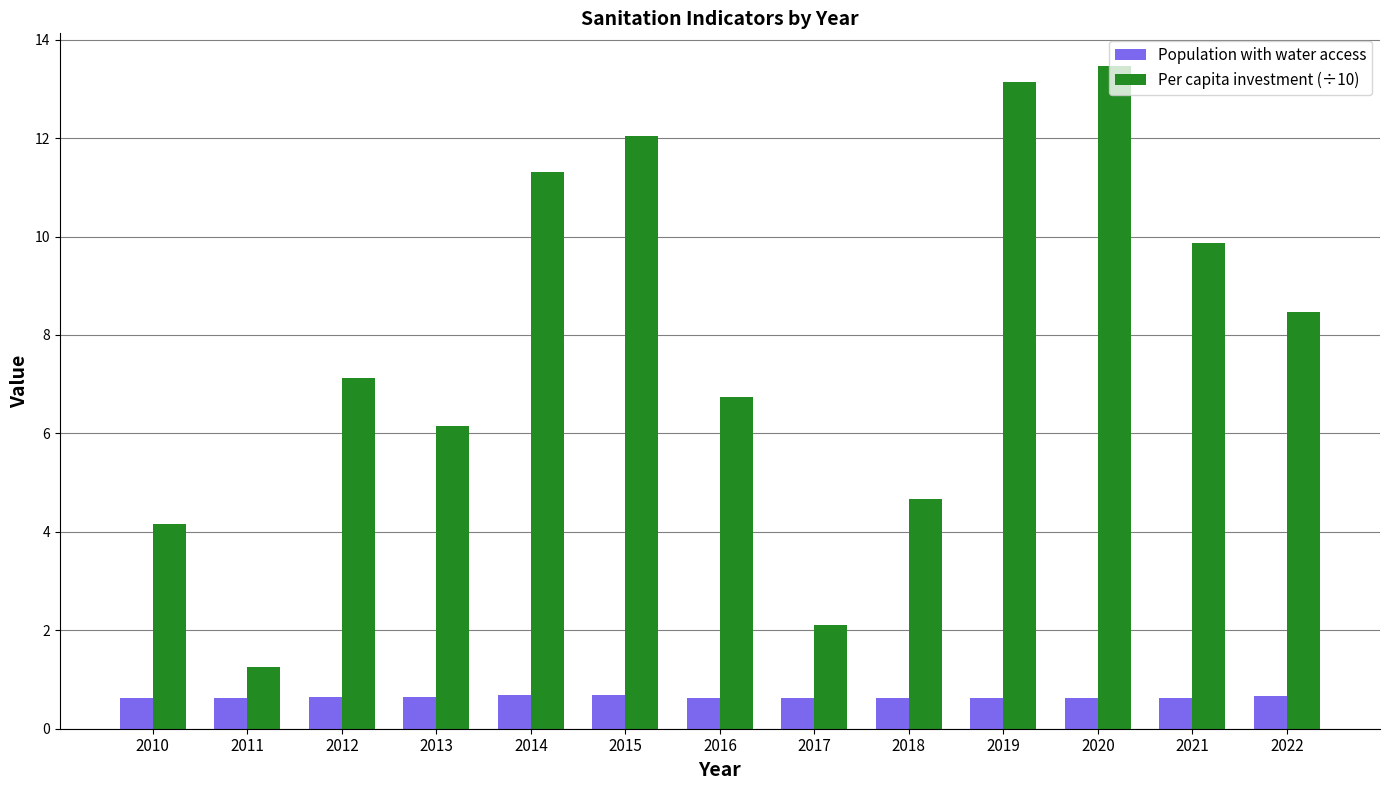

The Population with water access series shows 0.6 at 2021. True or false?

True